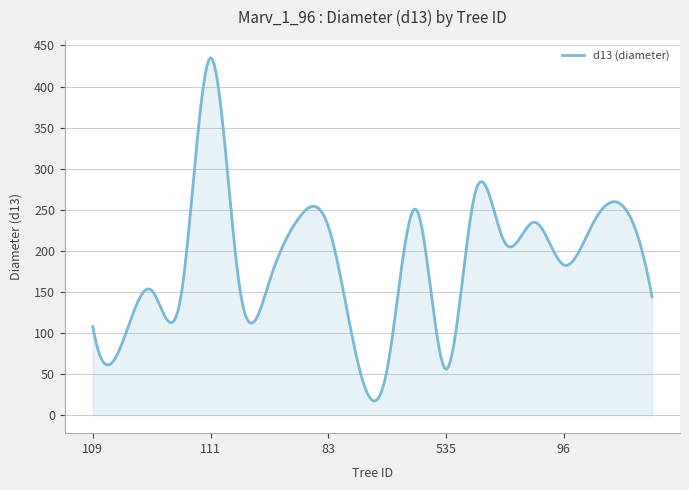

How many lines are shown in the chart?

1